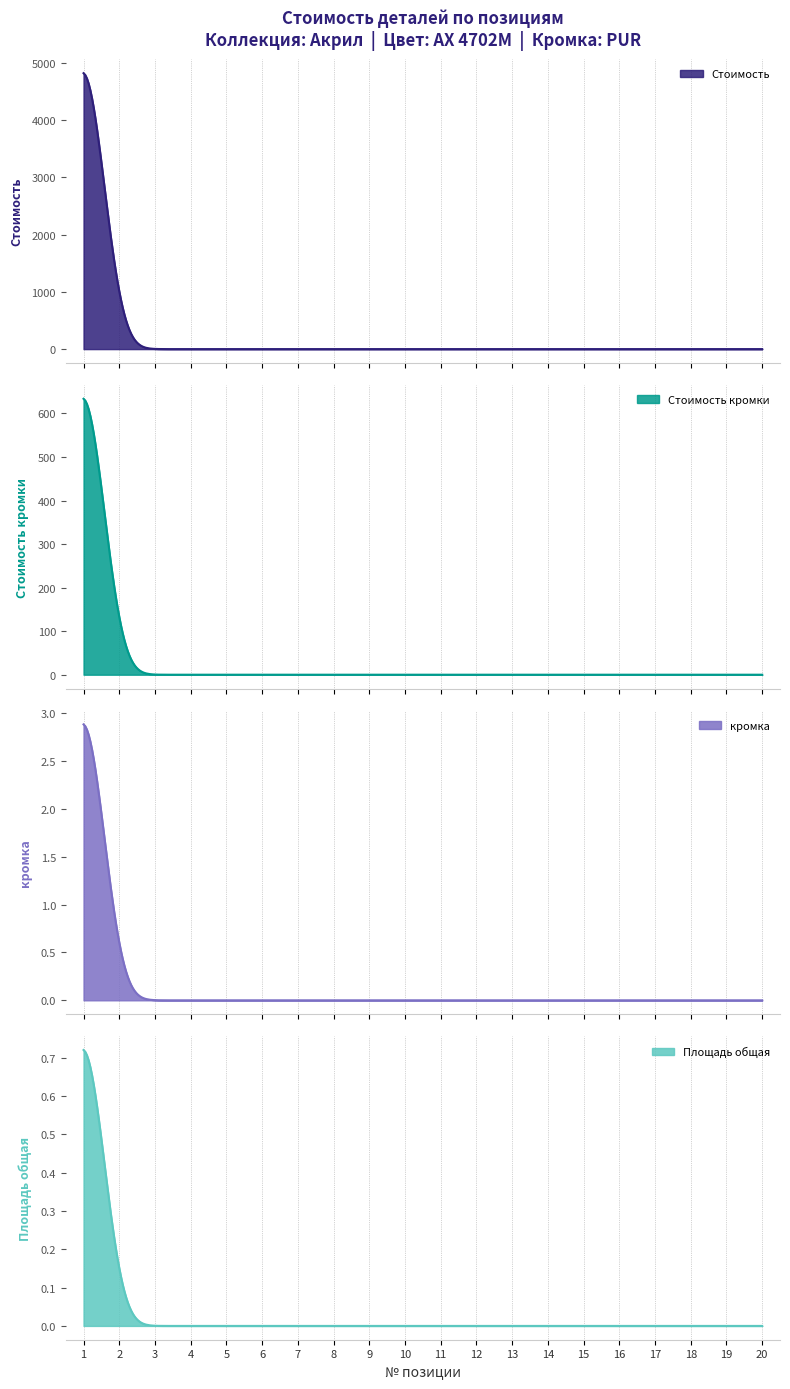

At which category is the sum across all series the highest?

1